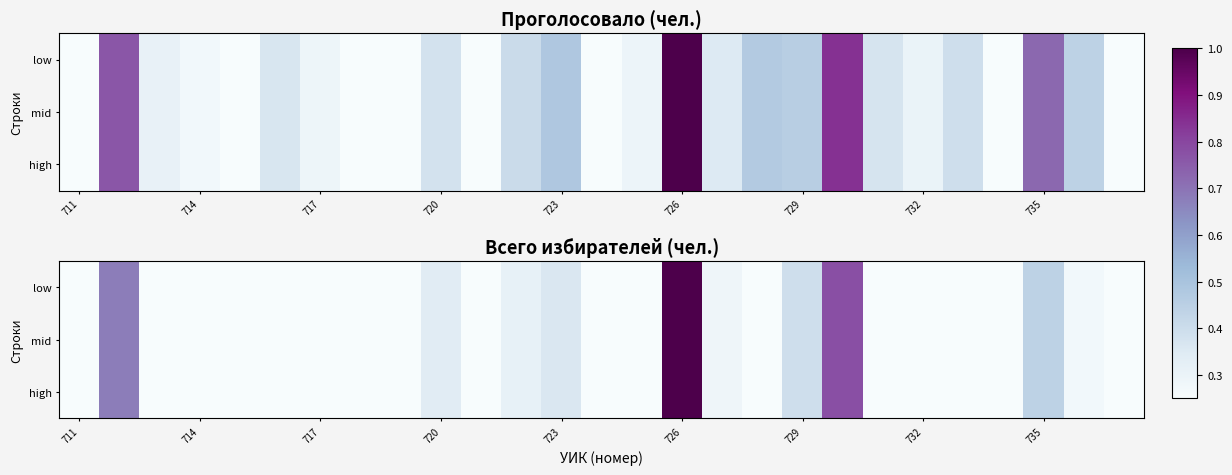

At which category does the chart reach its minimum across all series?

10